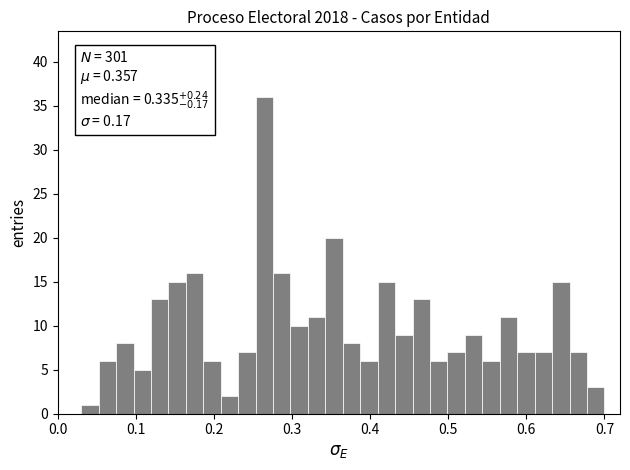

Around what value on the x-axis is the tallest bar? Give the approximate position of its centre, as read against the axis.

0.26